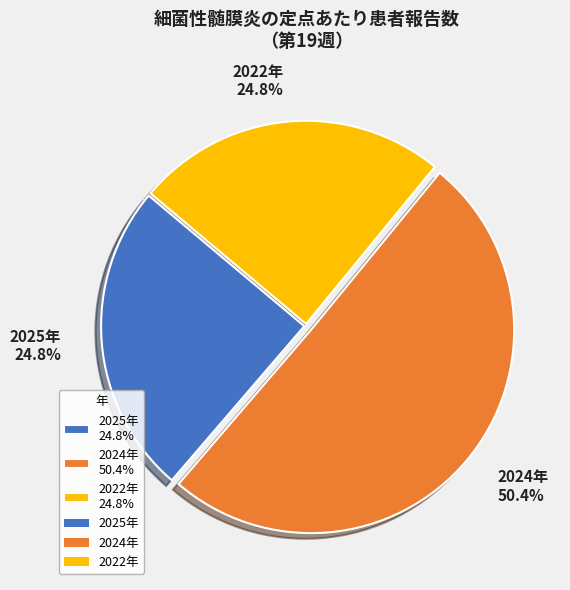

What is the largest slice in the pie chart?

2024年 50.4%